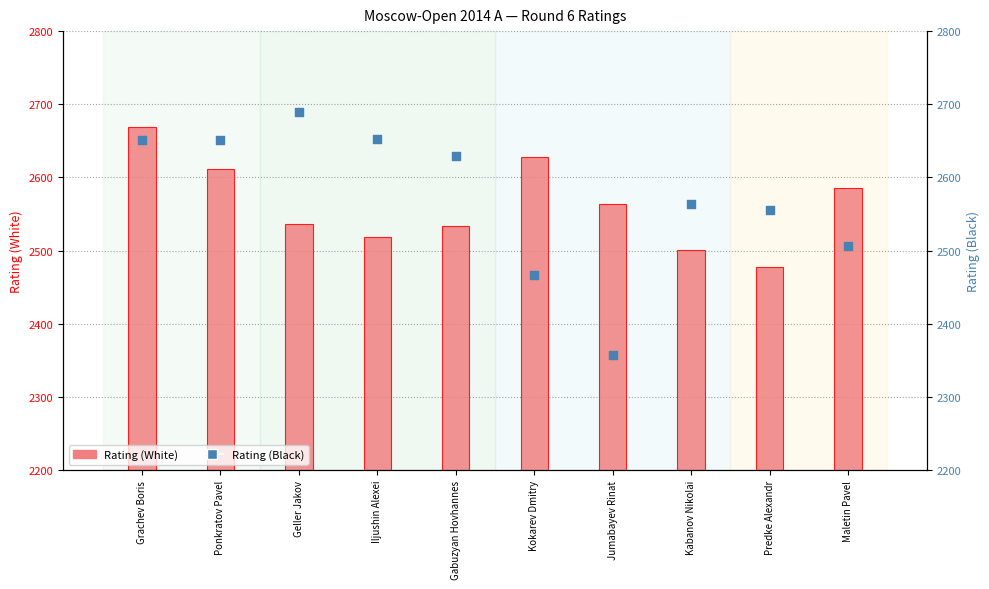

What are all the series names shown in the legend?

Rating (White), Rating (Black)